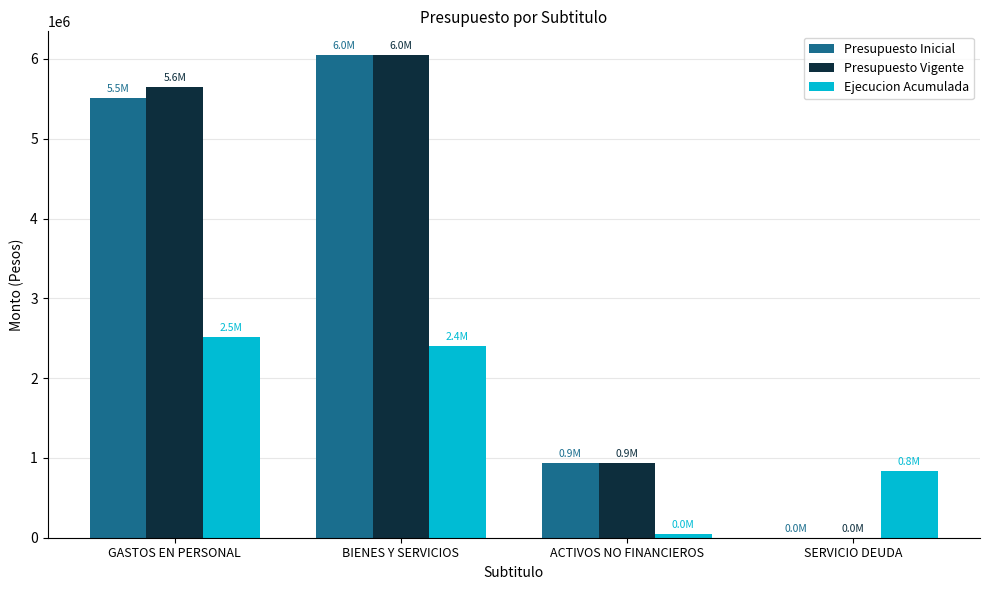

Which series changed the most between GASTOS EN PERSONAL and SERVICIO DEUDA?

Presupuesto Vigente